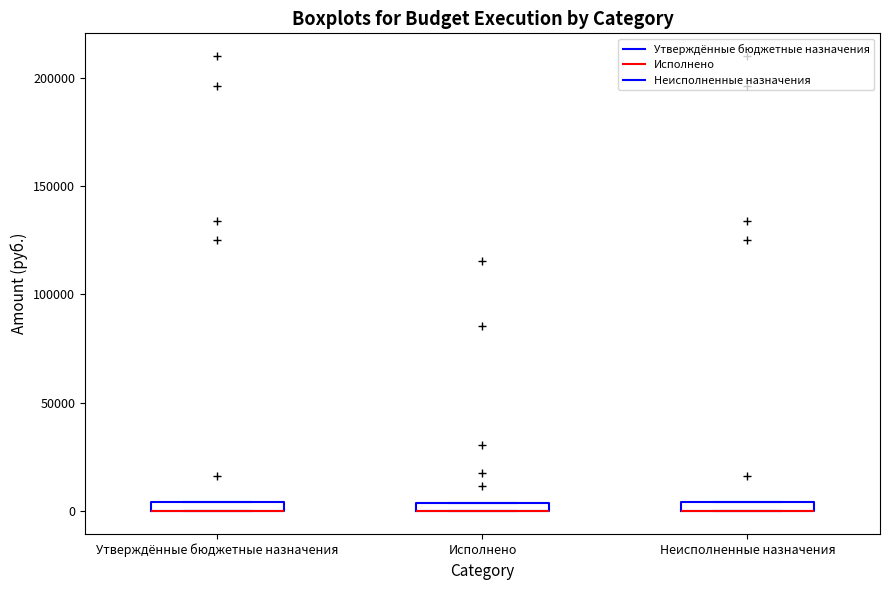

Where is the lower edge of the box for Утверждённые бюджетные назначения on the y-axis? The values are not printed on the chart, so give them approximately, as read against the axis.

0